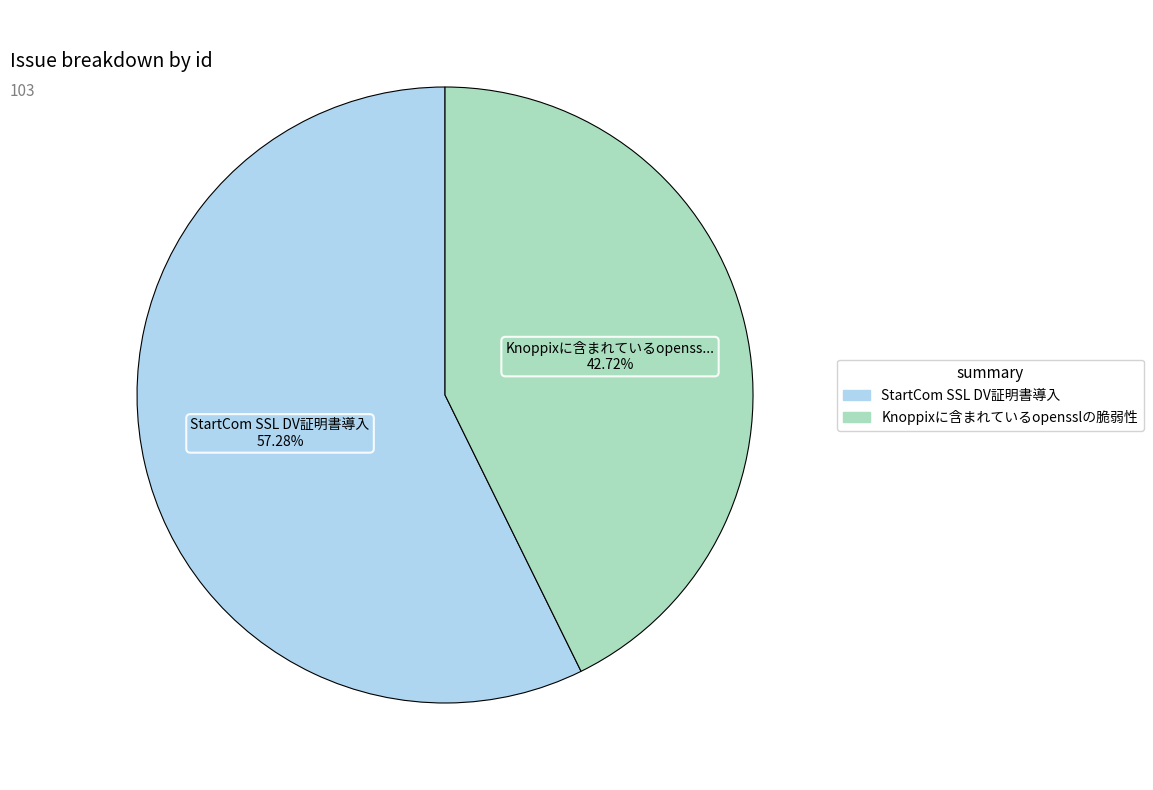

Rank the categories by value from lowest to highest.

Knoppixに含まれているopensslの脆弱性, StartCom SSL DV証明書導入